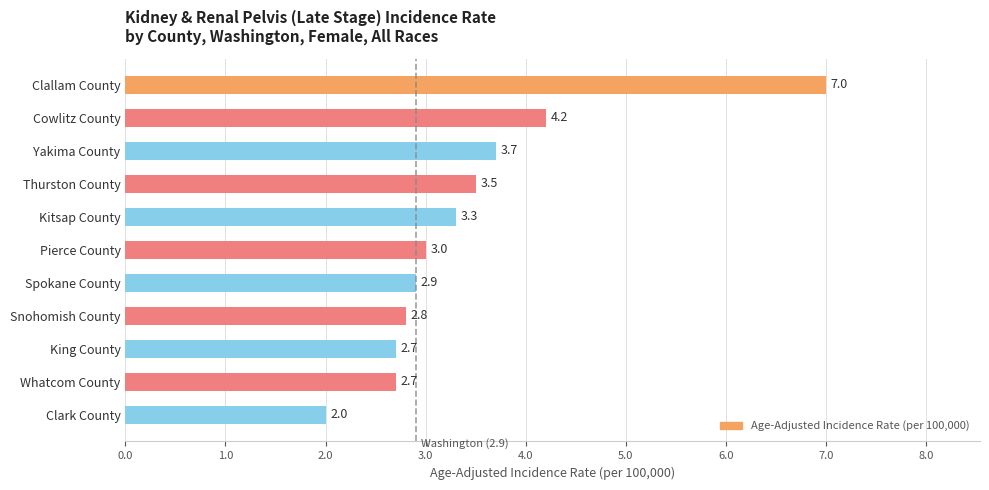

How many data points does each series have?

11